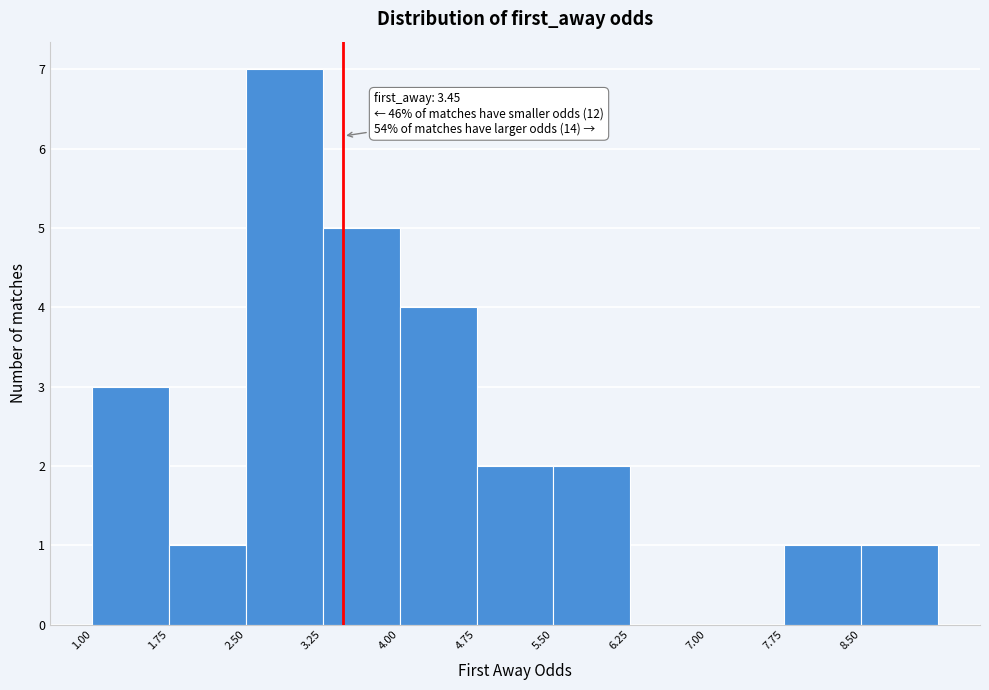

Which range on the x-axis has the tallest bar?

2.50 to 3.25